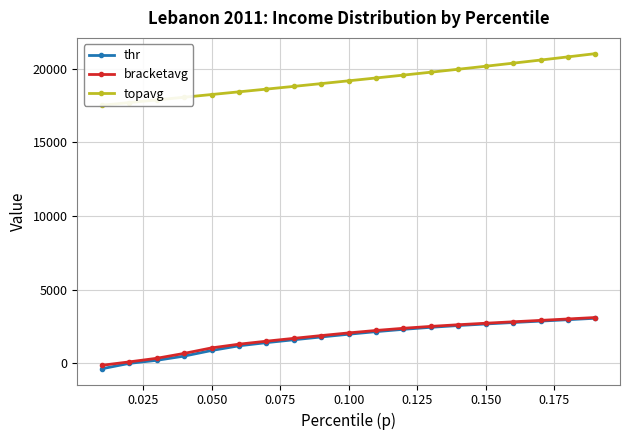

Reading right to left, list all the values displayed in this chart.

thr: 3056.3	2958.5	2862.7	2766.9	2667.7	2561.6	2442.1	2304.9	2147.0	1971.4	1785.6	1595.2	1399.7	1185.1	866.6	486.5	199.7	-6.1	-373.7
bracketavg: 3107.0	3007.1	2910.5	2814.9	2717.9	2615.6	2503.3	2375.2	2227.4	2060.3	1879.1	1690.7	1498.4	1294.9	1042.8	669.4	337.0	93.4	-138.7
topavg: 21028.5	20808.8	20593.1	20381.5	20173.7	19969.5	19768.8	19571.1	19376.2	19183.8	18993.7	18805.6	18619.5	18435.2	18252.1	18069.0	17886.2	17704.6	17524.4